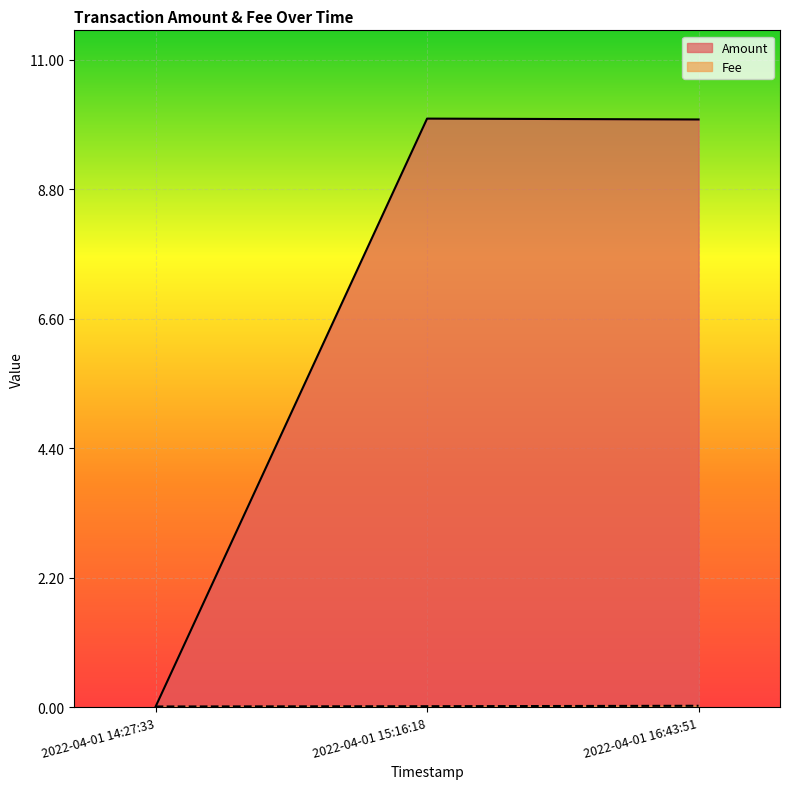

Which series has the largest range (max minus min)?

Amount